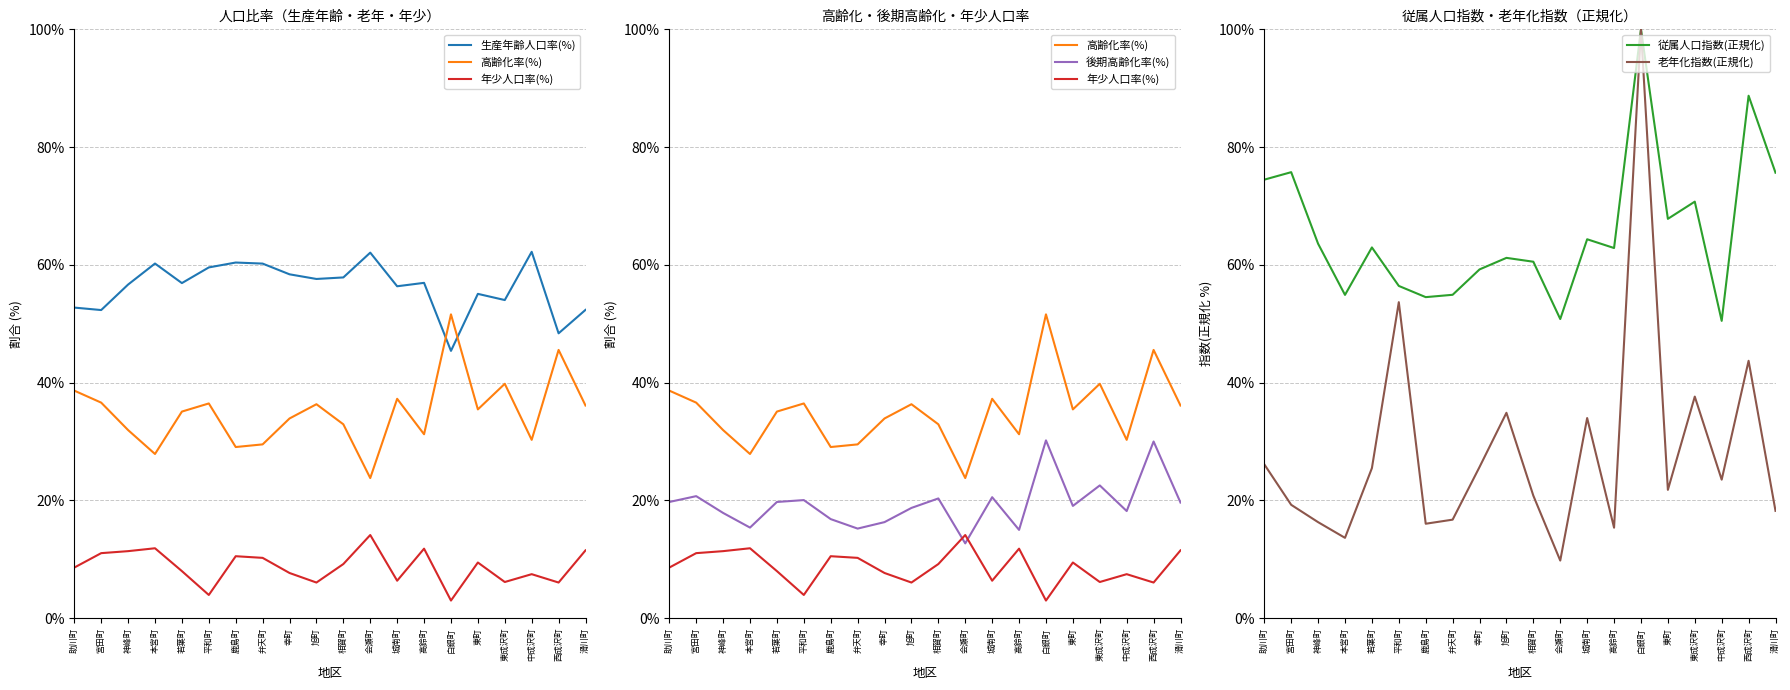

How many data points does each series have?

20